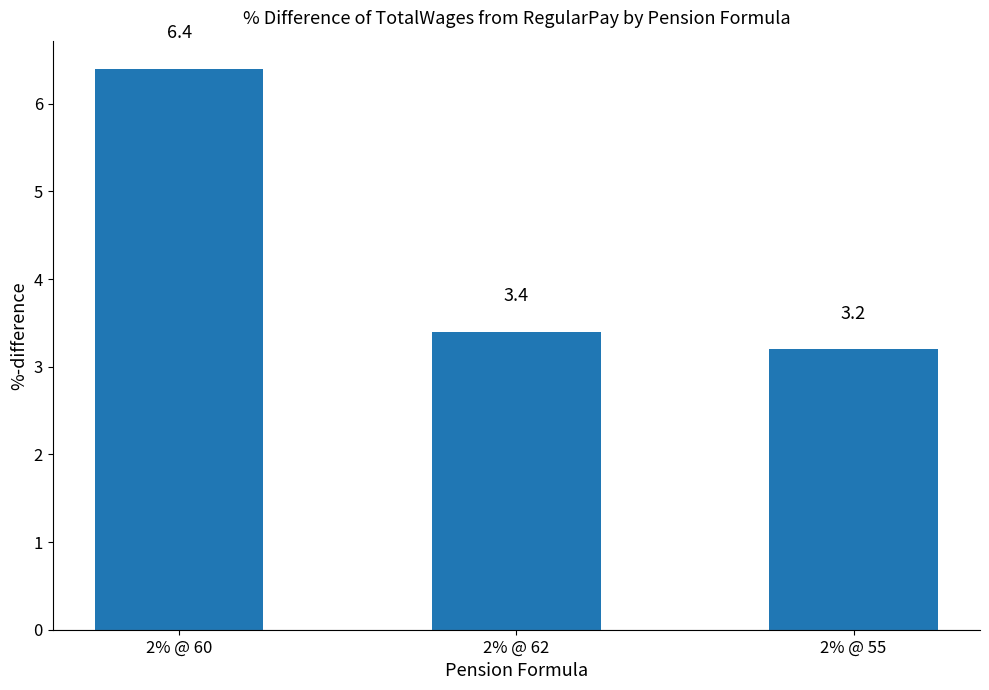

True or false: the data shows 4.3 at 2% @ 60.

False